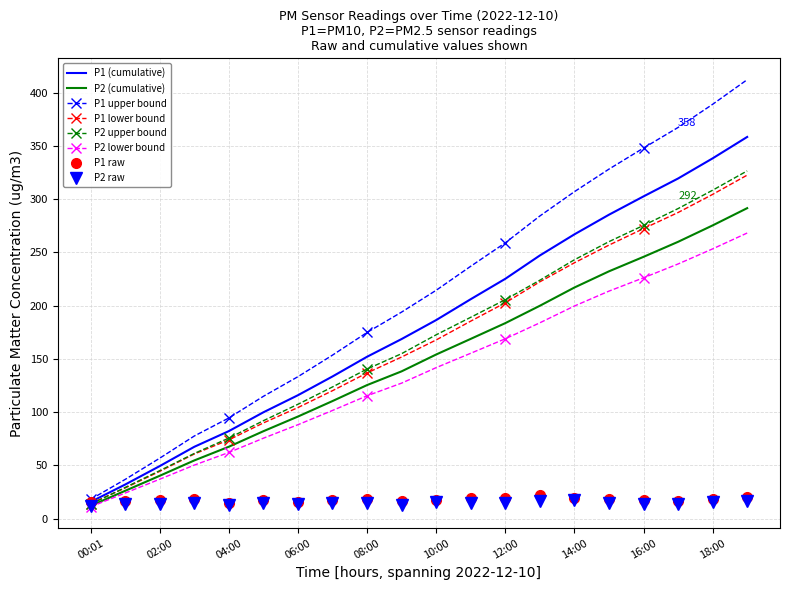

How many distinct data groups are displayed?

8